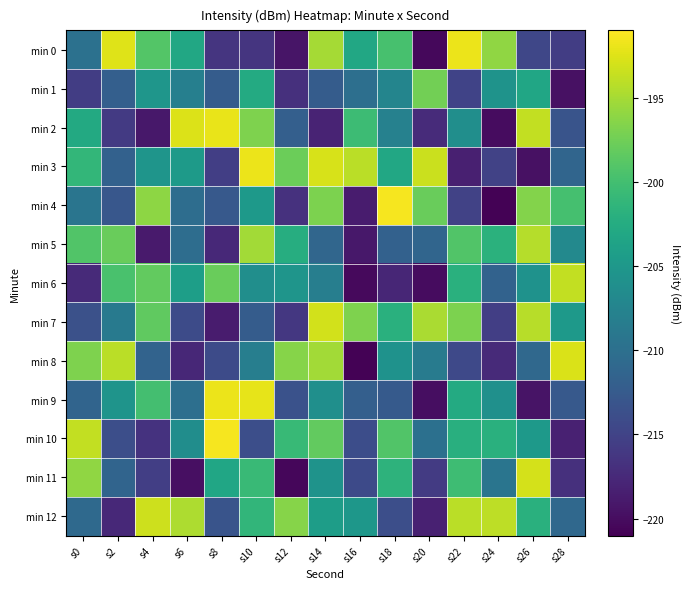

What is the total value across all series at s2?

-2693.4